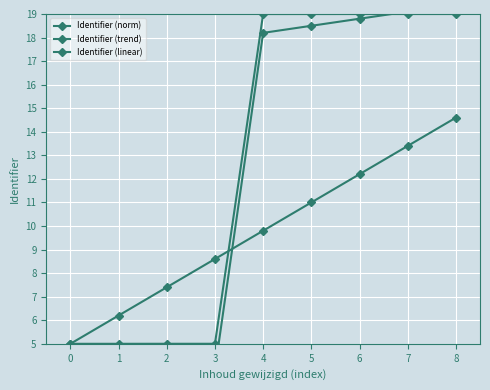

What is the maximum value shown in the chart?

19.4